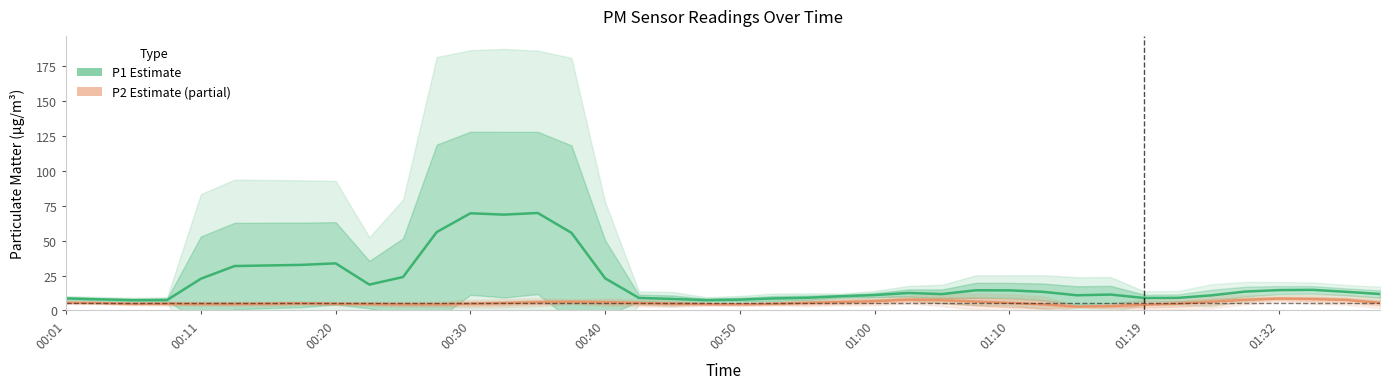

What is the difference between the highest and lowest values at 27?

8.0